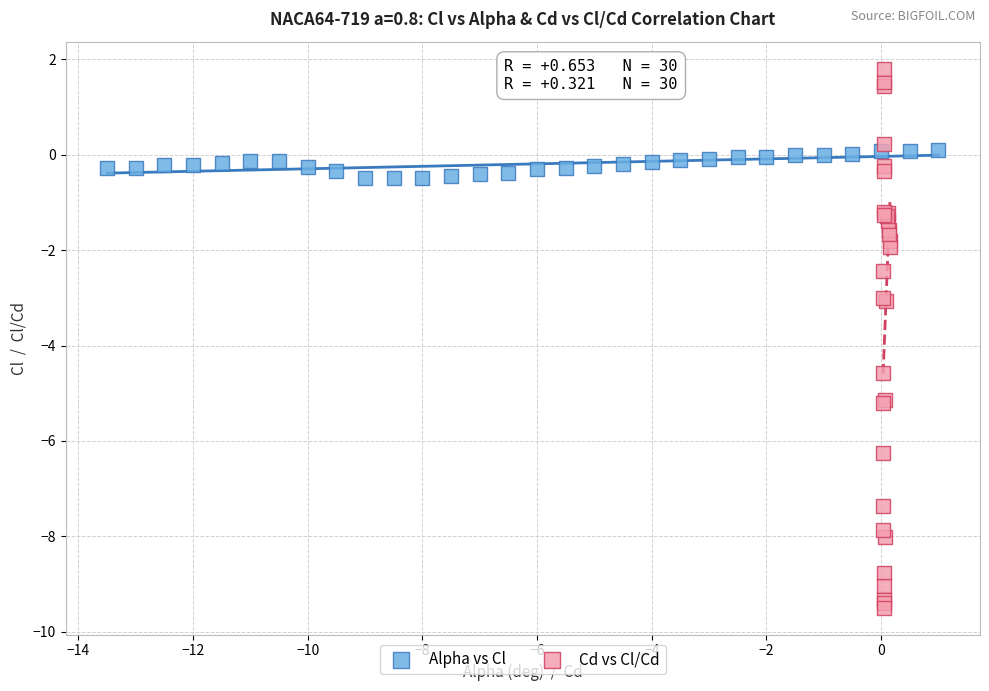

Which series reaches the minimum Y coordinate?

Cd vs Cl/Cd